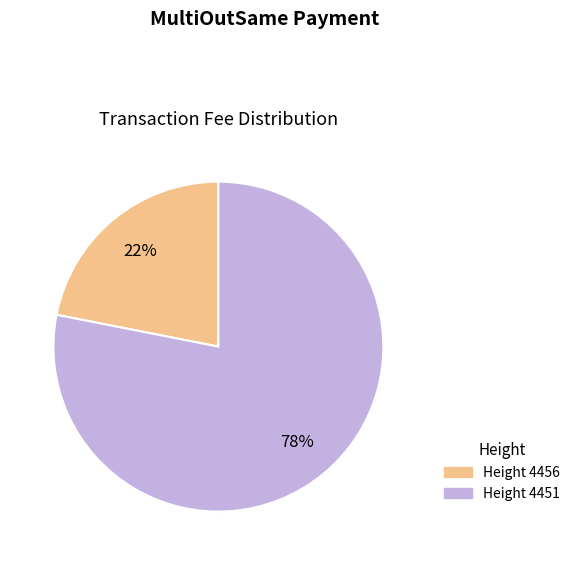

Is the sum of Height 4456 and Height 4451 greater than half?

Yes